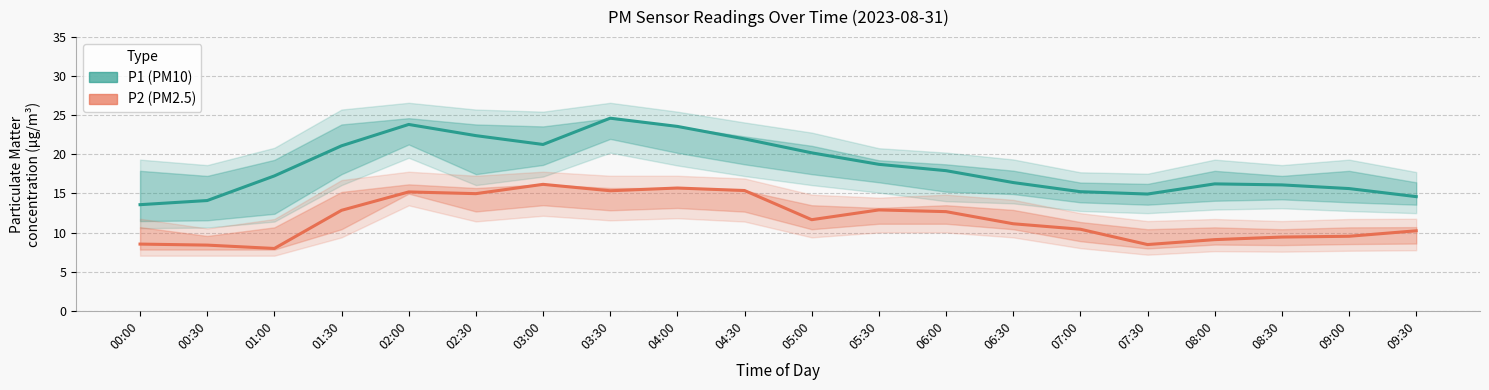

Count the number of categories in the chart.

20